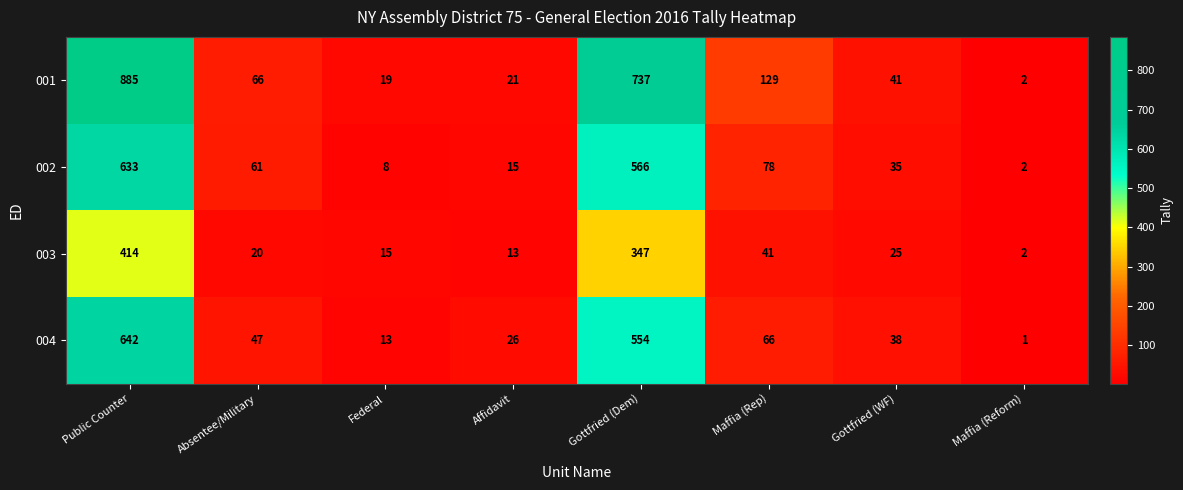

Which series has the widest spread of values?

001